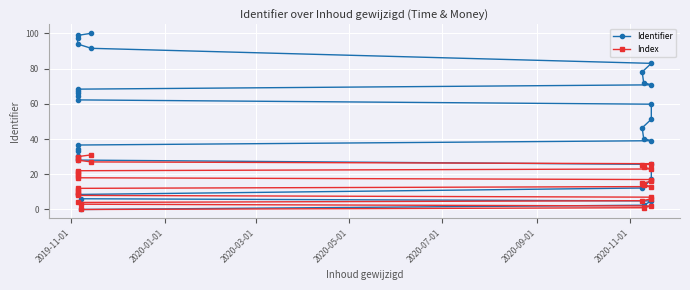

Rank the series at 2020-09-01 from highest to lowest value.

Identifier, Index